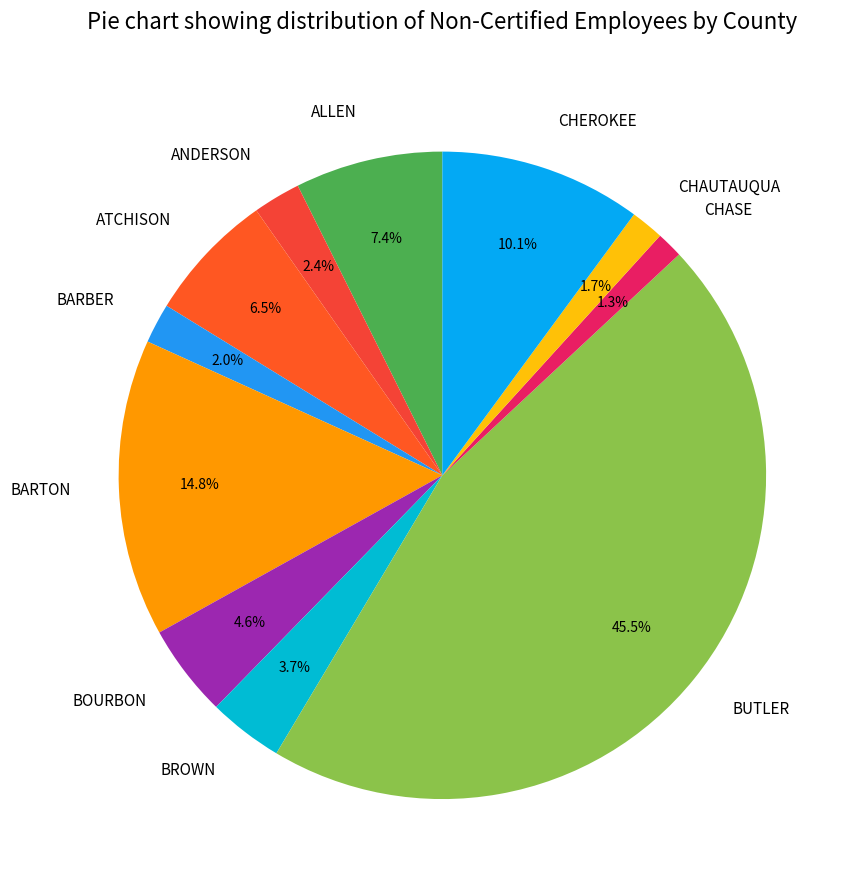

What percentage do BARTON and ATCHISON together represent?

21.3%